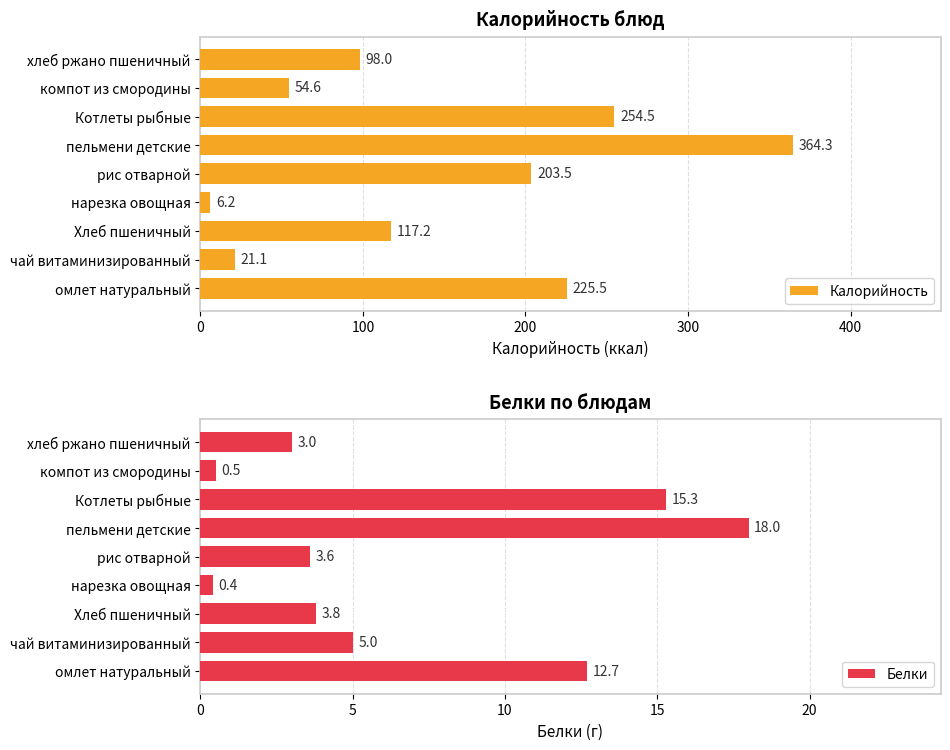

How many series are shown in this chart?

2